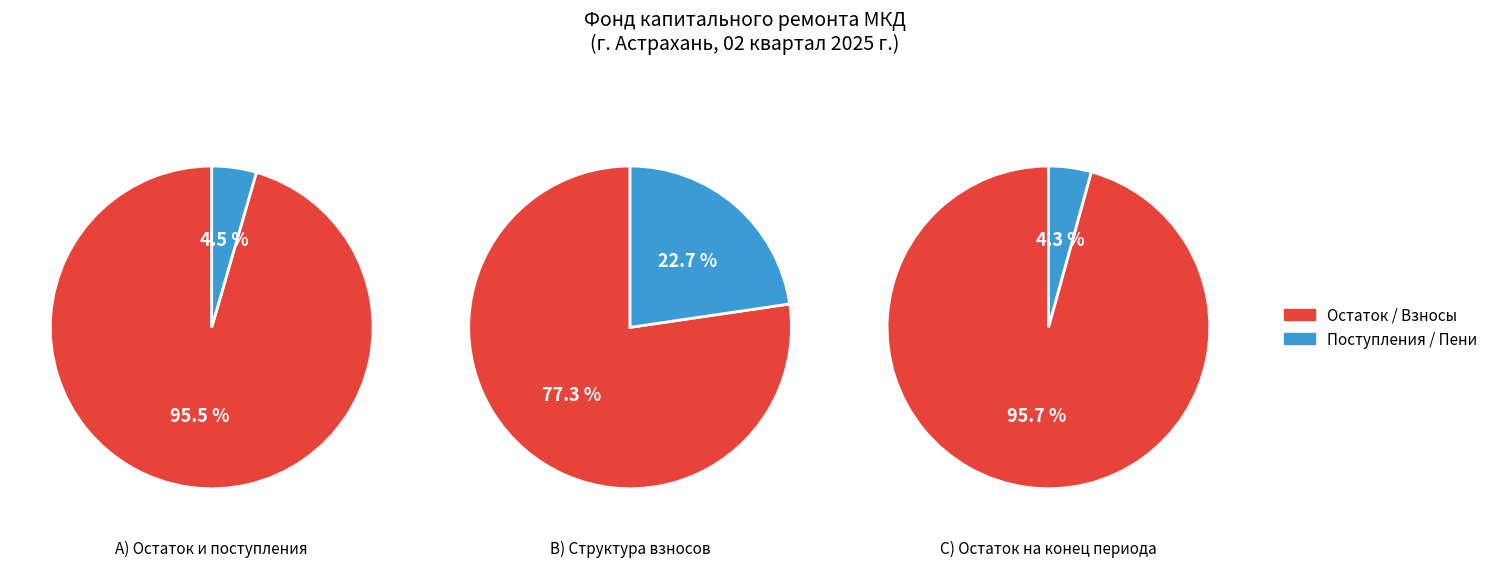

What percentage is NOT represented by Остаток на начало периода?

4.5%